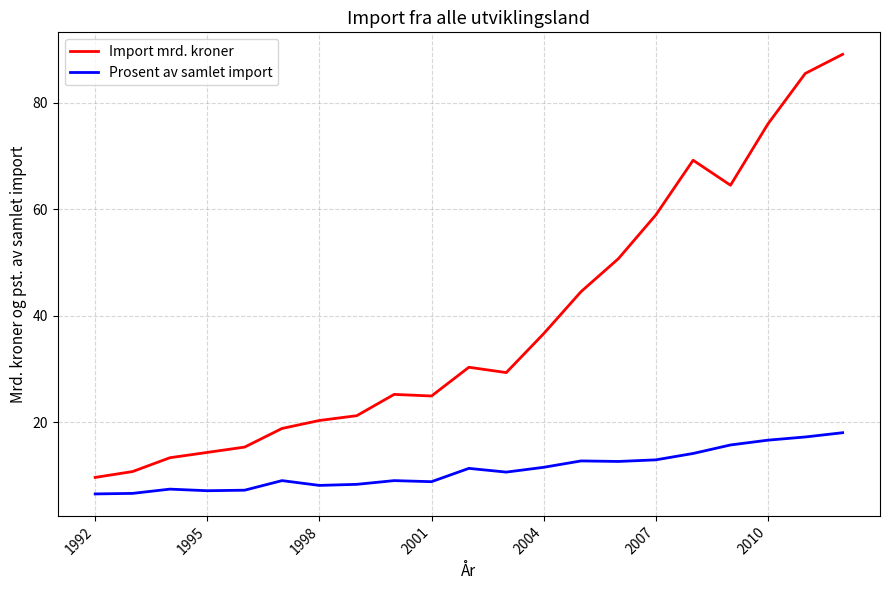

Which series has the widest spread of values?

Import mrd. kroner